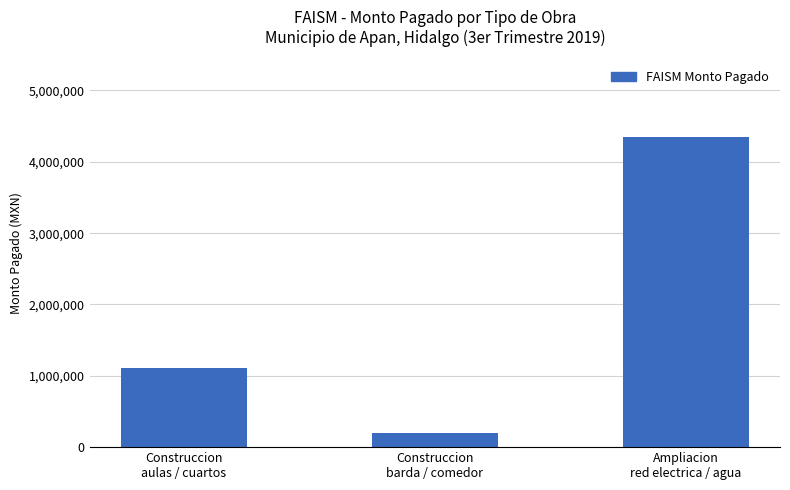

The value at Construccion
aulas / cuartos is 1104626.3. True or false?

True